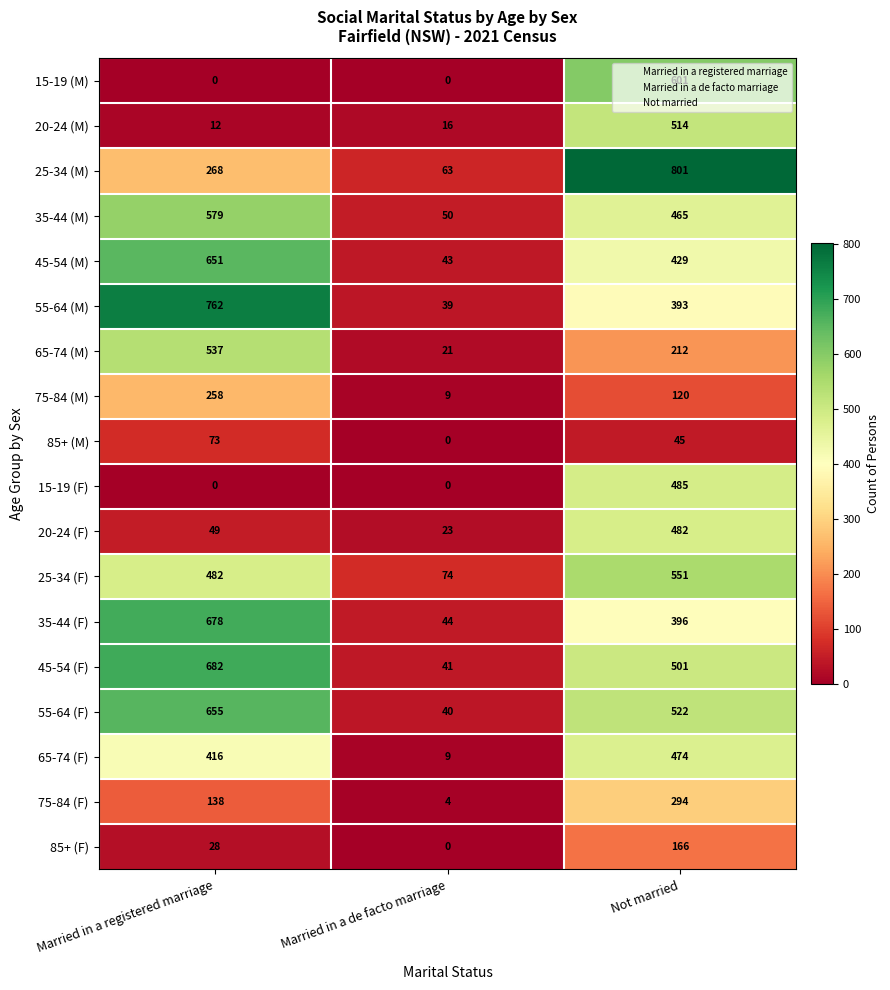

Between Married in a registered marriage and Married in a de facto marriage, which series saw the biggest shift?

55-64 (M)